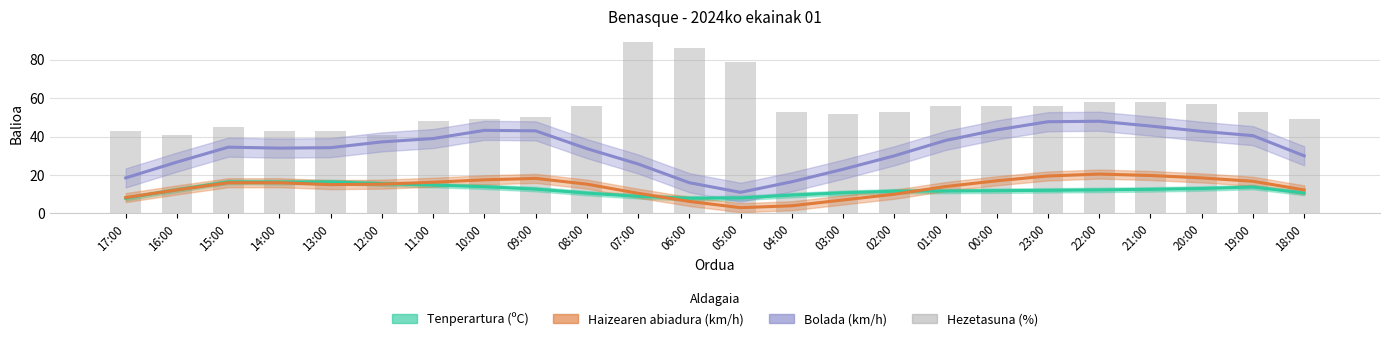

How many values are below 53?

11